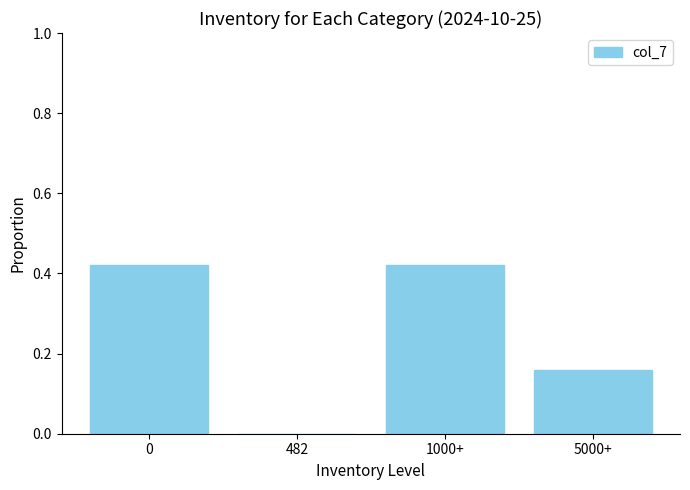

The chart shows a value of -0.2 at 482. True or false?

False